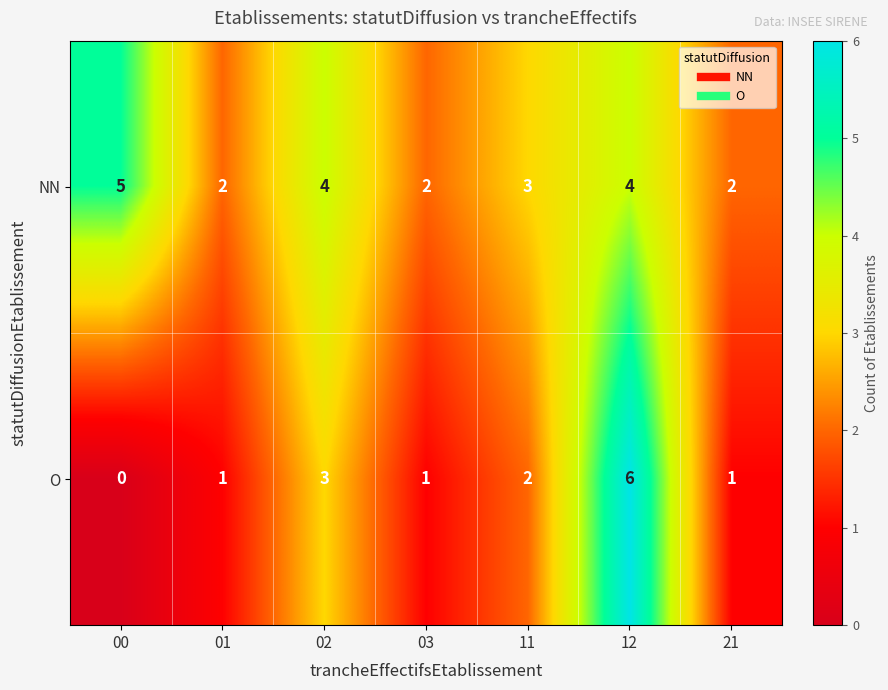

Which series has the widest spread of values?

O